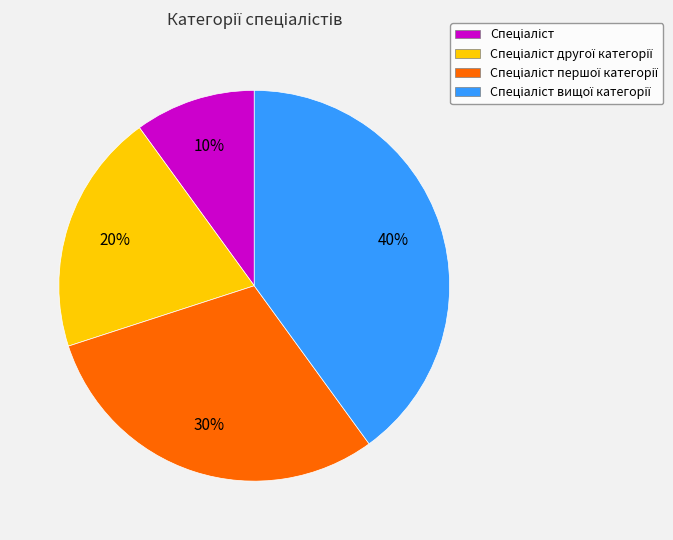

How many slices are in this pie chart?

4